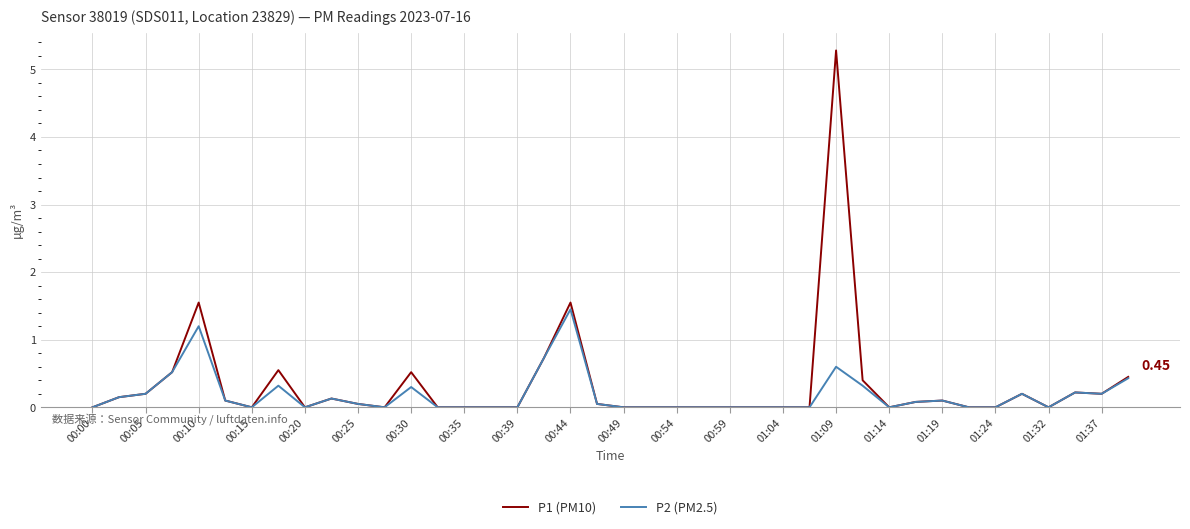

Which series has the widest spread of values?

P1 (PM10)